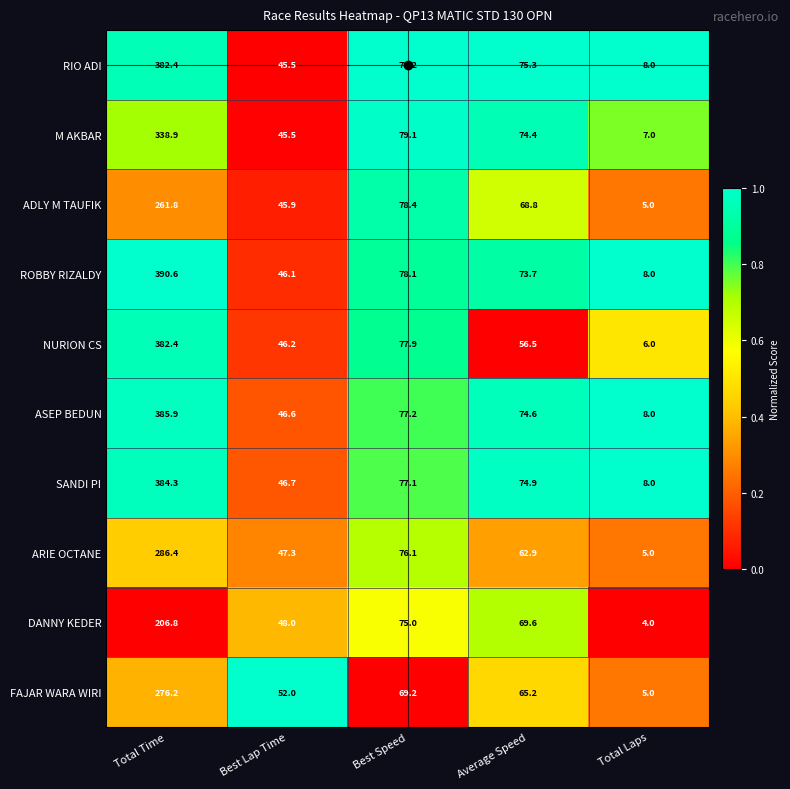

The value of ARIE OCTANE at Best Lap Time is 84.4. True or false?

False